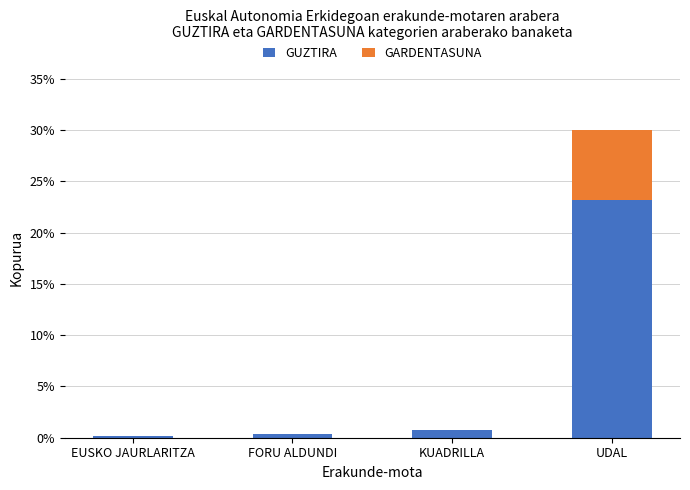

How many distinct data groups are displayed?

2